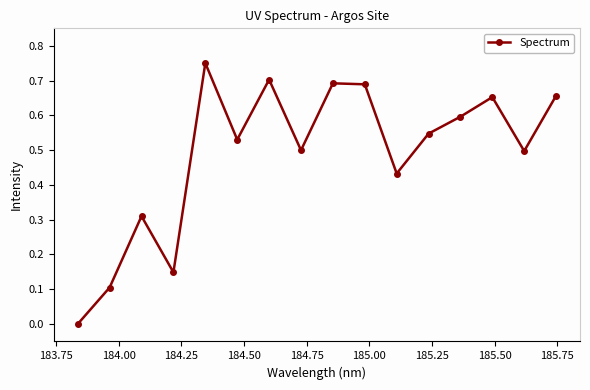

What is the difference between the maximum and second lowest values?

0.6